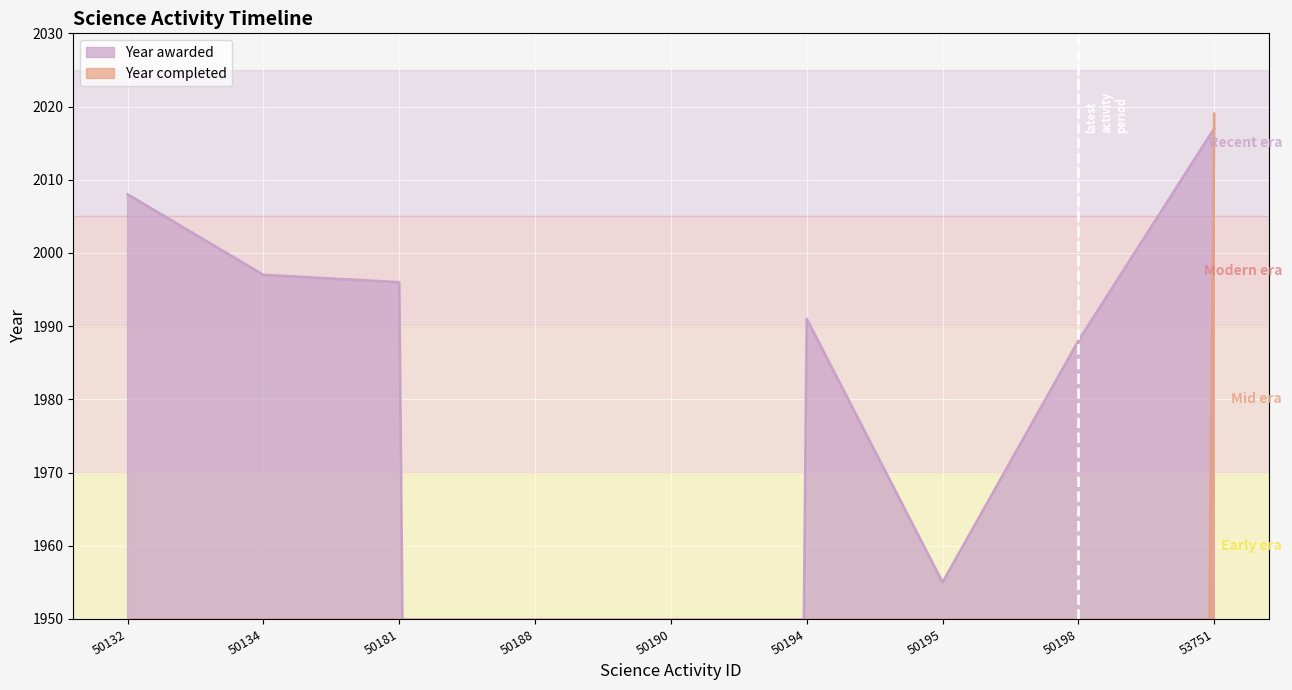

At which label is Year awarded closest to 1008?

50195